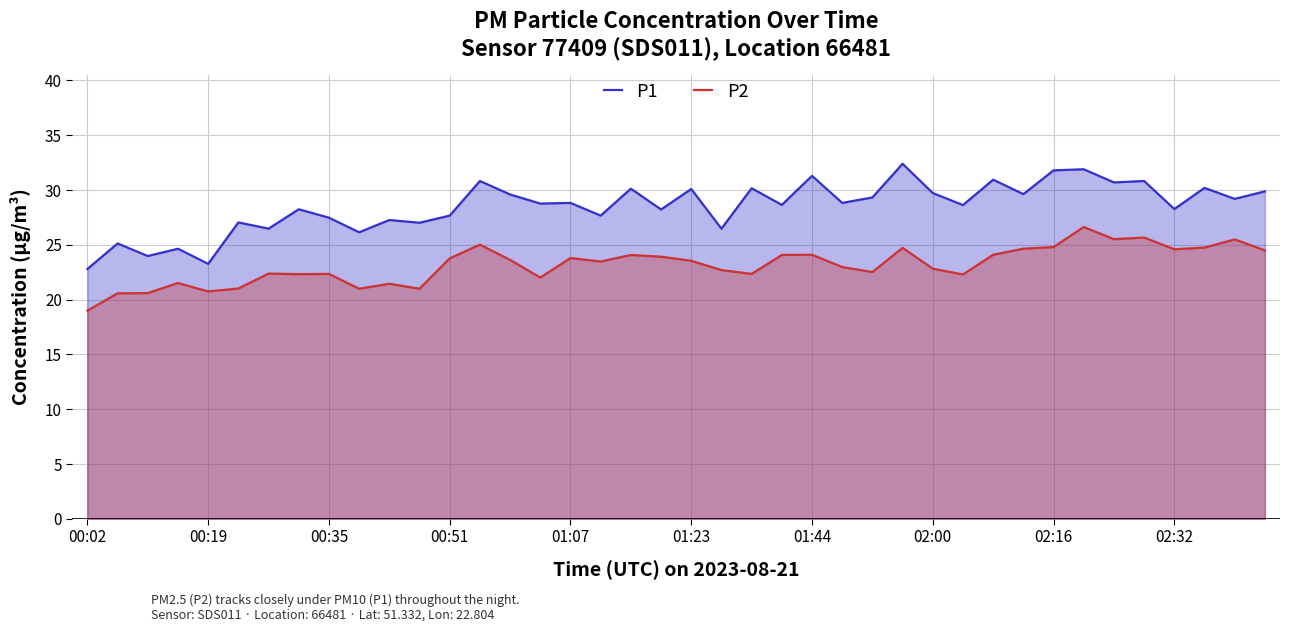

Does the chart display data point markers on the line(s)?

No